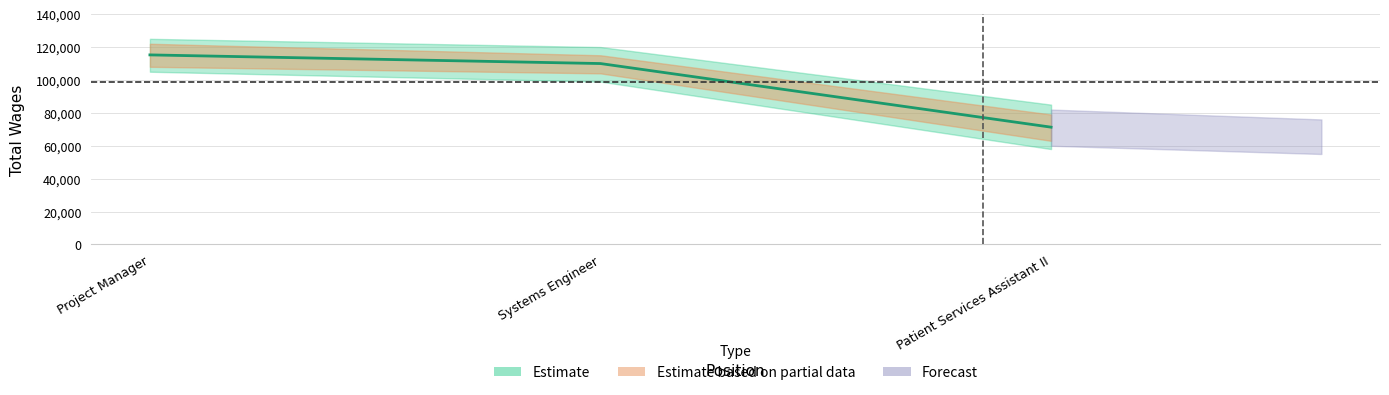

The chart shows a value of 48215 at Patient Services Assistant II. True or false?

False